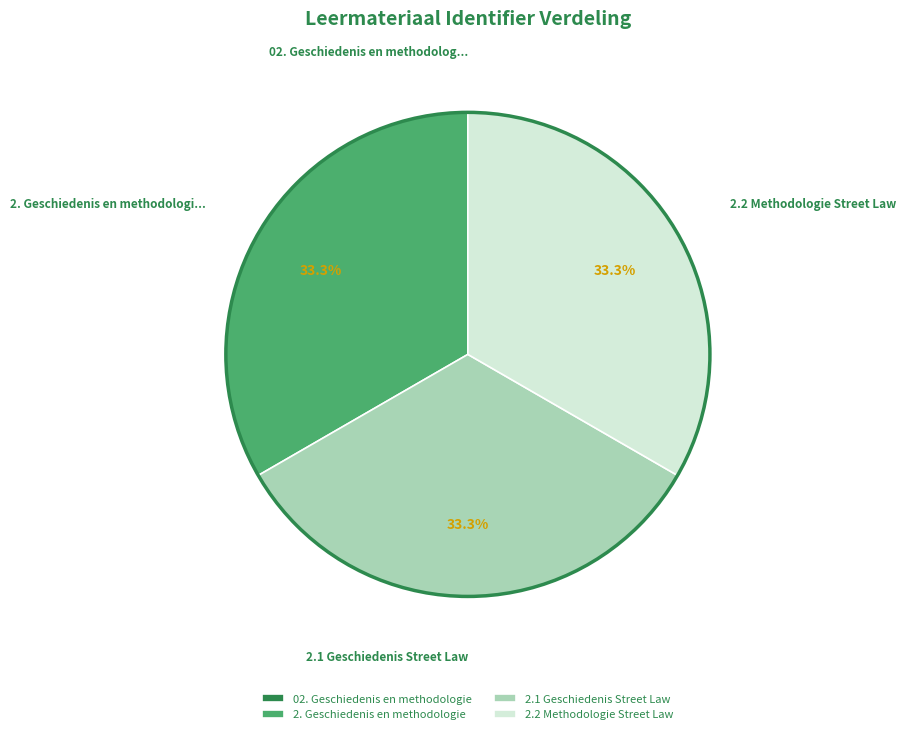

Does 2.1 Geschiedenis Street Law represent more than half of the total?

No